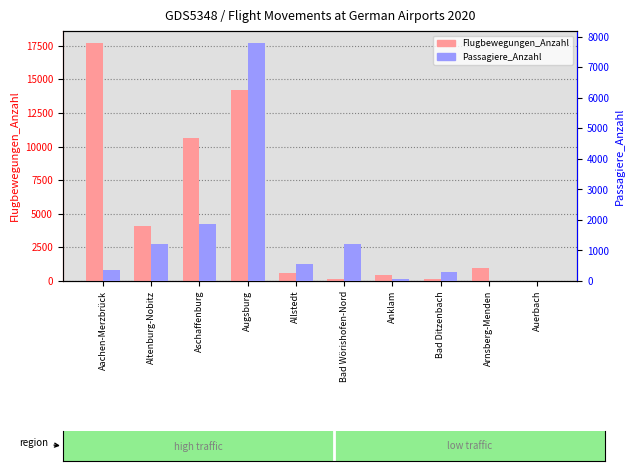

What position from the left is Altenburg-Nobitz?

2